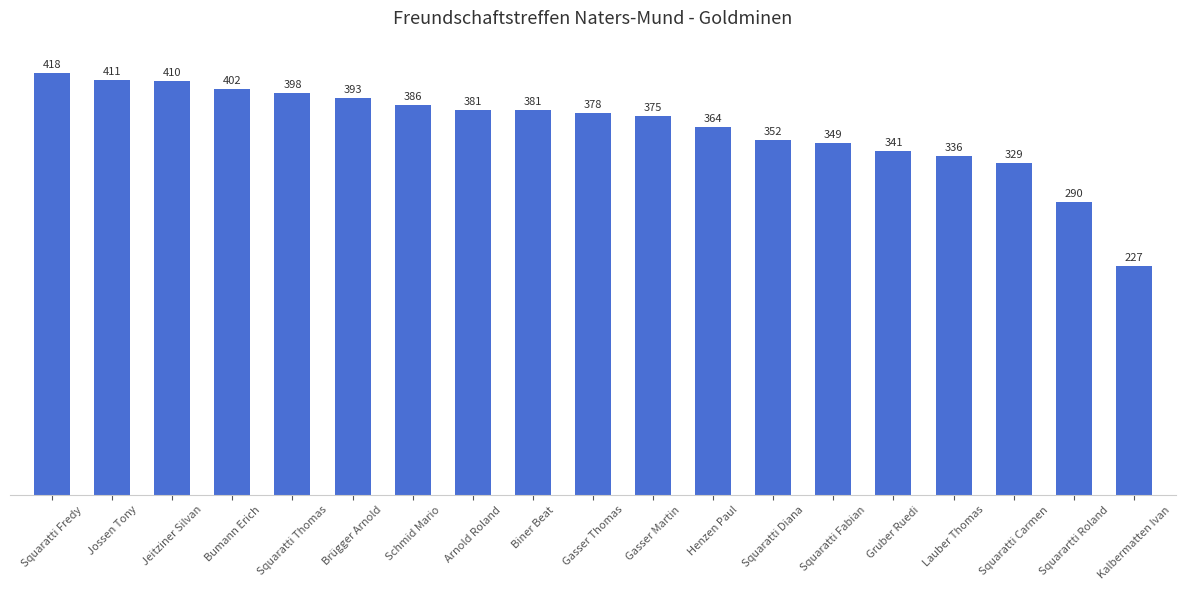

How many values are below 378?

9